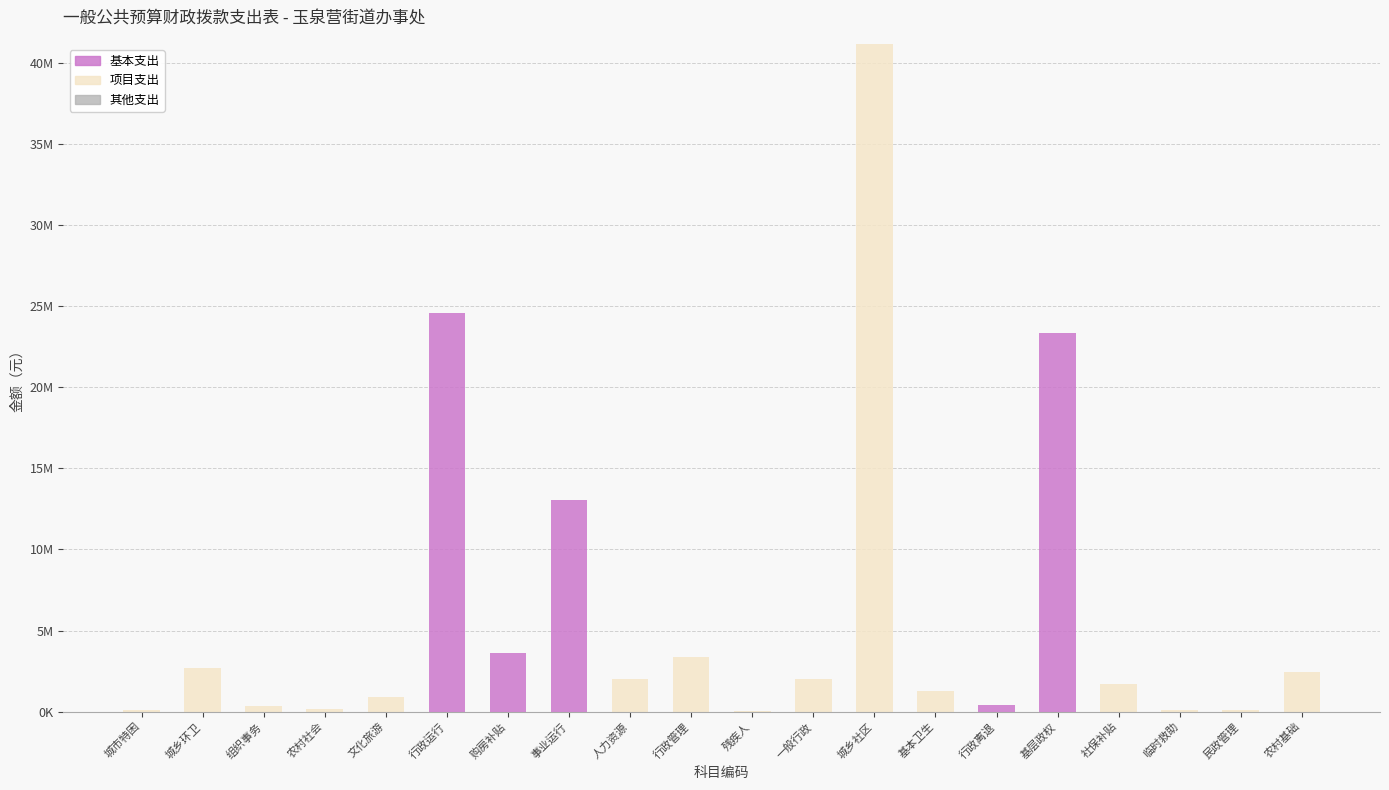

What is the difference between the second highest and minimum values in the 项目支出 series?

3340150.0